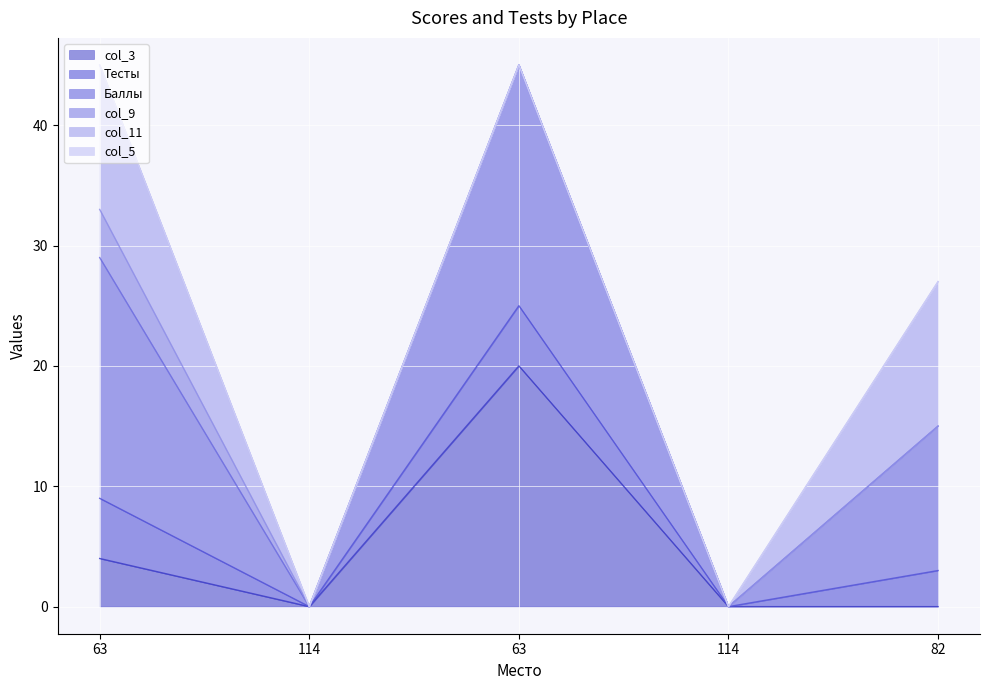

What is the label of the 1st point from the left?

63